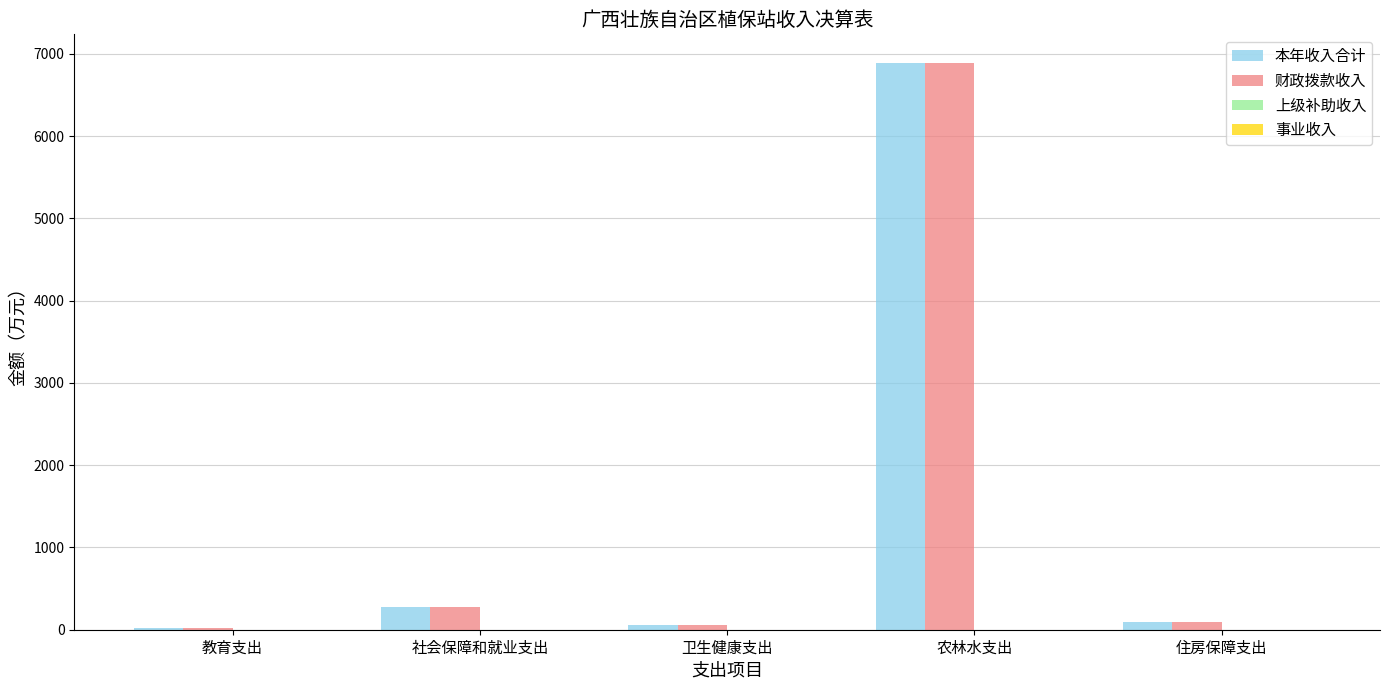

True or false: 财政拨款收入 has a value of 6892.0 at 农林水支出.

True